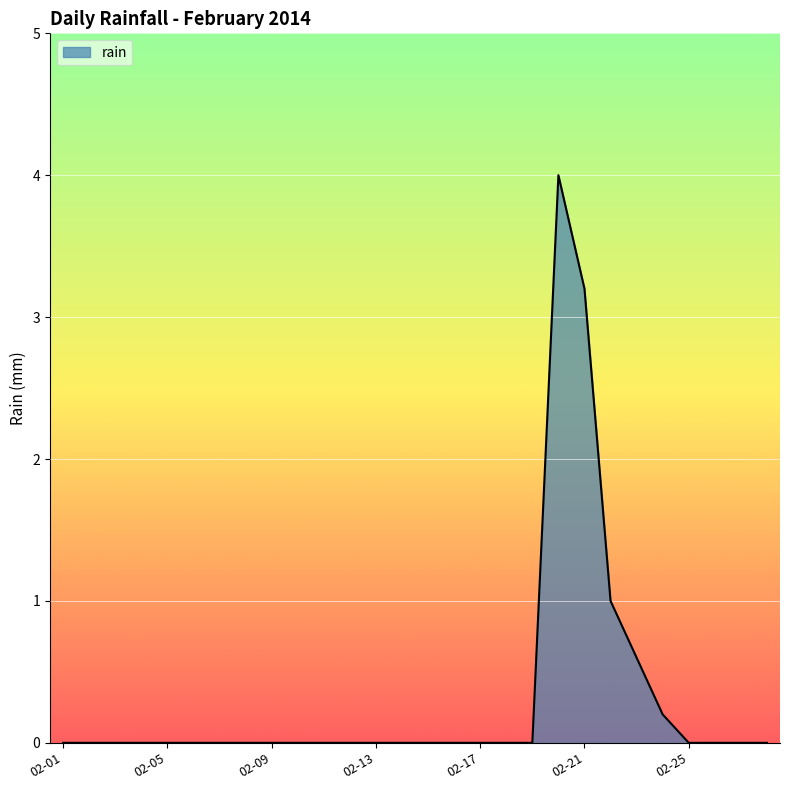

Reading left to right, transcribe all the data shown in this chart.

0.0	0.0	0.0	0.0	0.0	0.0	0.0	0.0	0.0	0.0	0.0	0.0	0.0	0.0	0.0	0.0	0.0	0.0	0.0	4.0	3.2	1.0	0.6	0.2	0.0	0.0	0.0	0.0